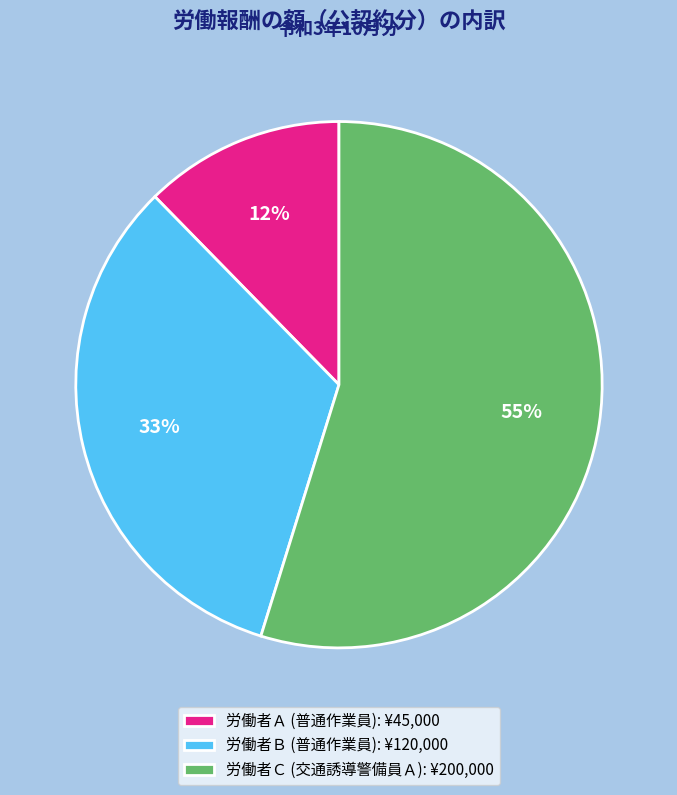

How many slices are in this pie chart?

3